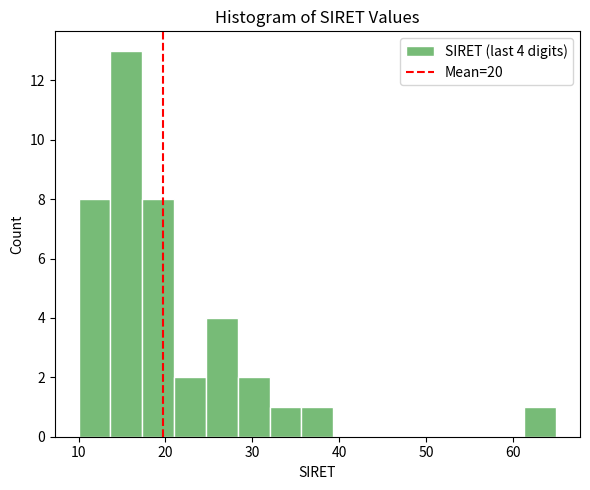

Read against the x-axis, roughly where is the centre of the tallest bar?

16